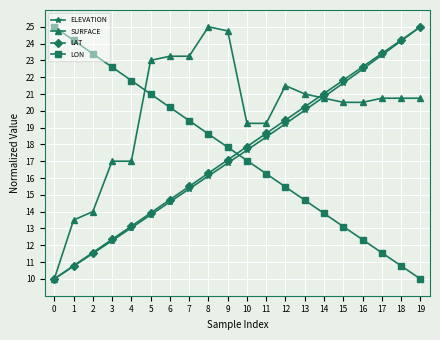

Count the number of categories in the chart.

20